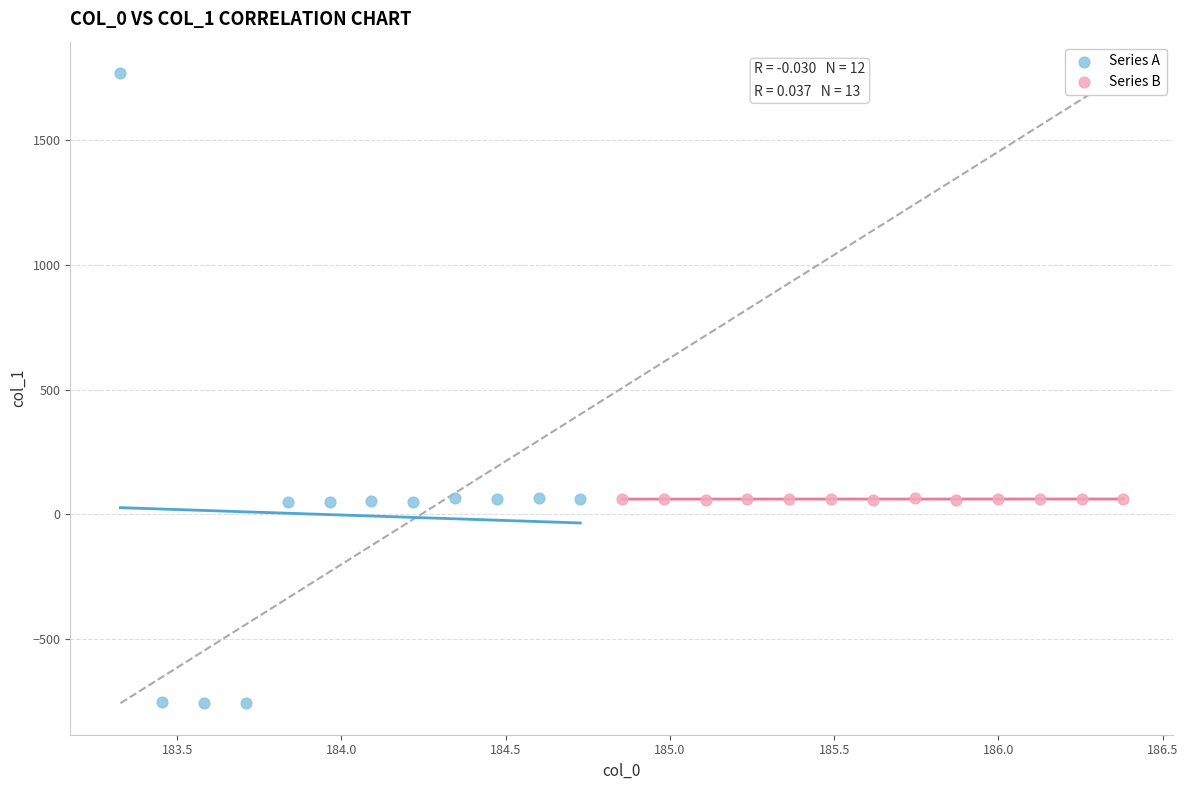

Which series reaches the maximum Y coordinate?

Series A